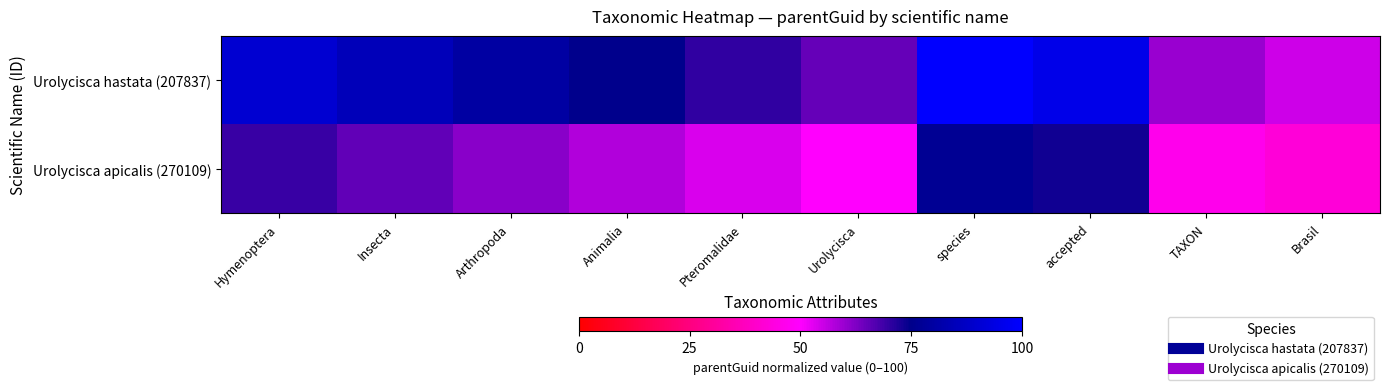

Reading left to right, transcribe all the data shown in this chart.

Urolycisca hastata (207837): Hymenoptera=90.0	Insecta=85.0	Arthropoda=80.0	Animalia=75.0	Pteromalidae=70.0	Urolycisca=65.0	species=100.0	accepted=95.0	TAXON=60.0	Brasil=55.0
Urolycisca apicalis (270109): Hymenoptera=69.2	Insecta=65.4	Arthropoda=61.5	Animalia=57.7	Pteromalidae=53.8	Urolycisca=50.0	species=76.9	accepted=73.1	TAXON=46.1	Brasil=42.3